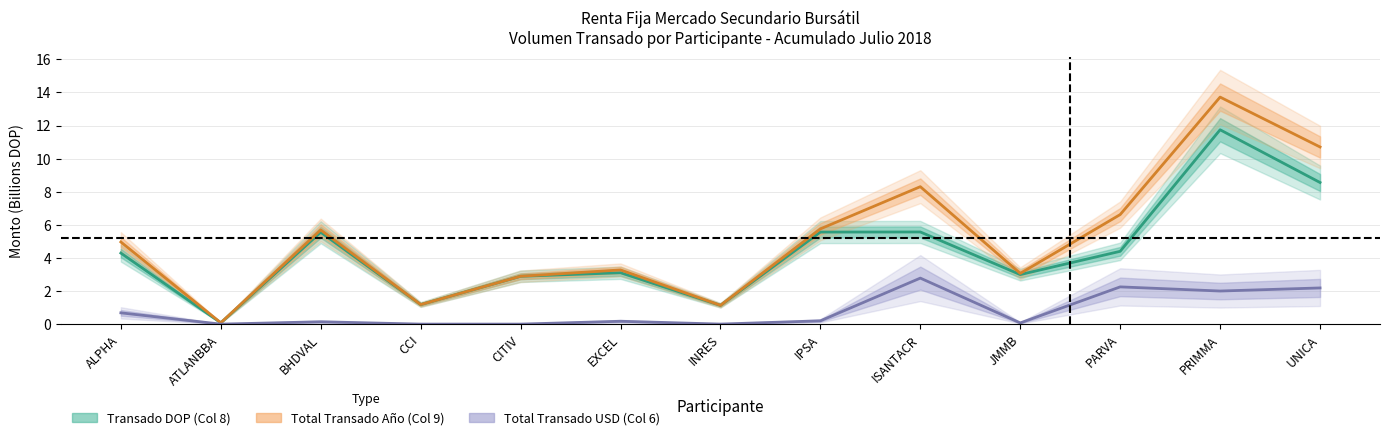

True or false: Transado DOP (Col 8) and Total Transado Año (Col 9) intersect in this chart.

False